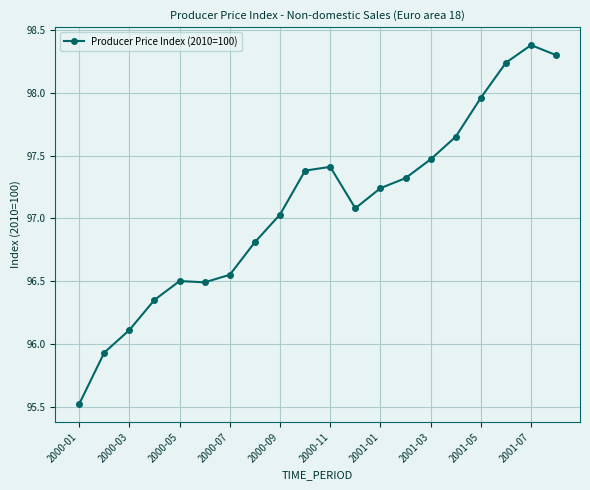

True or false: there are more than 1 points higher than both neighbors.

True